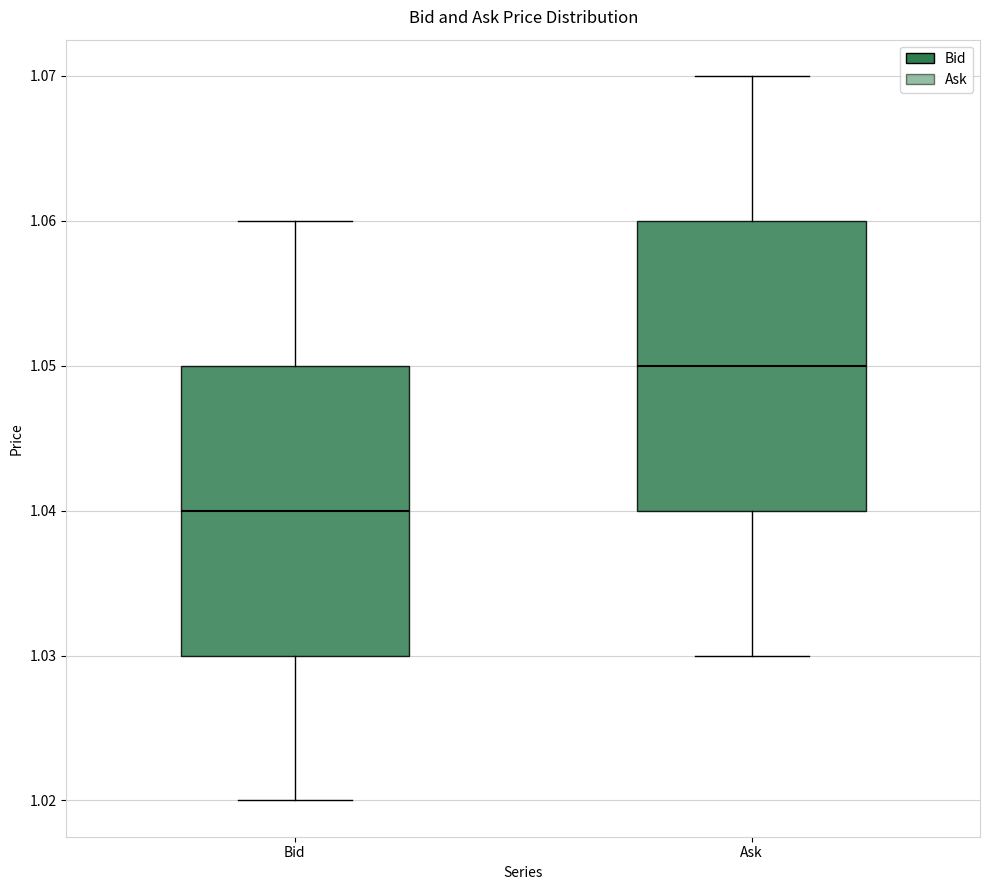

Where does the median line of the box for Ask sit on the y-axis? The values are not printed on the chart, so give them approximately, as read against the axis.

1.05